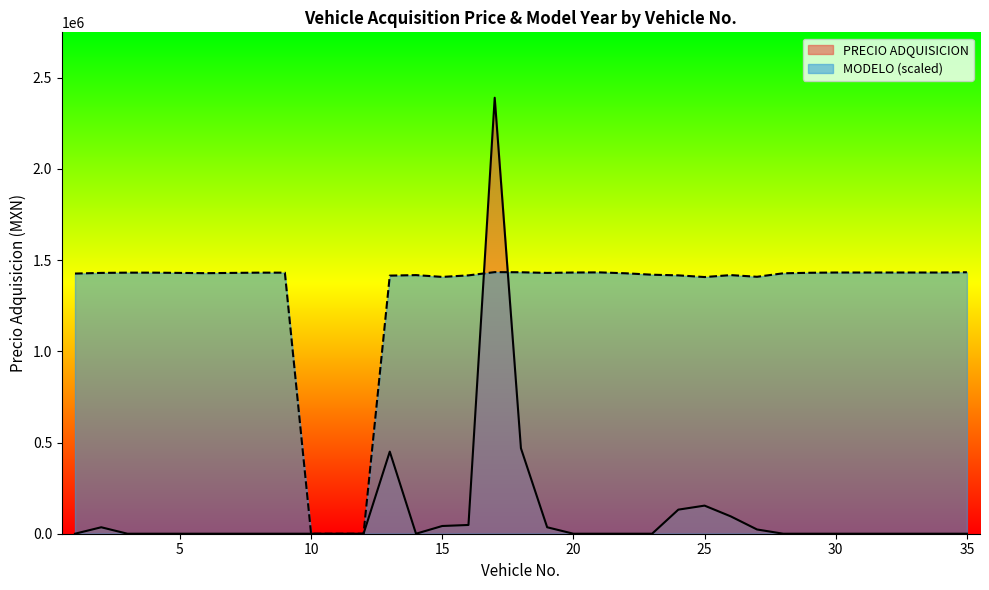

Where do MODELO and PRECIO ADQUISICION first cross each other?

9 and 10